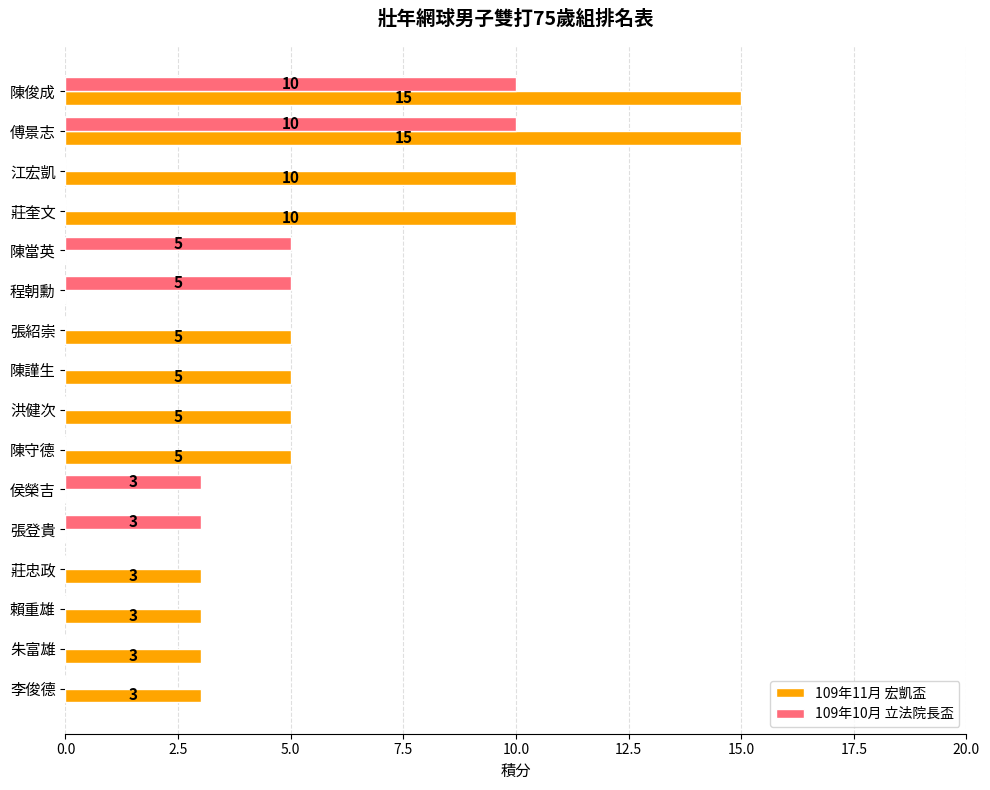

What is the sum of the 109年11月 宏凱盃 values at 莊忠政 and 陳守德?

8